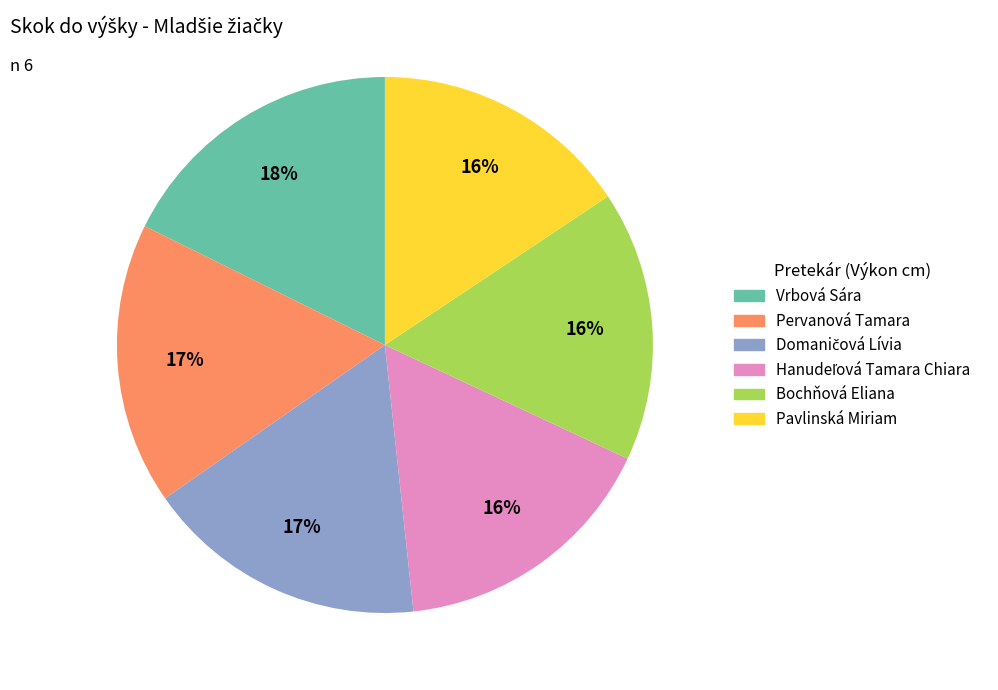

The Pavlinská Miriam slice represents 2% of the pie. True or false?

False